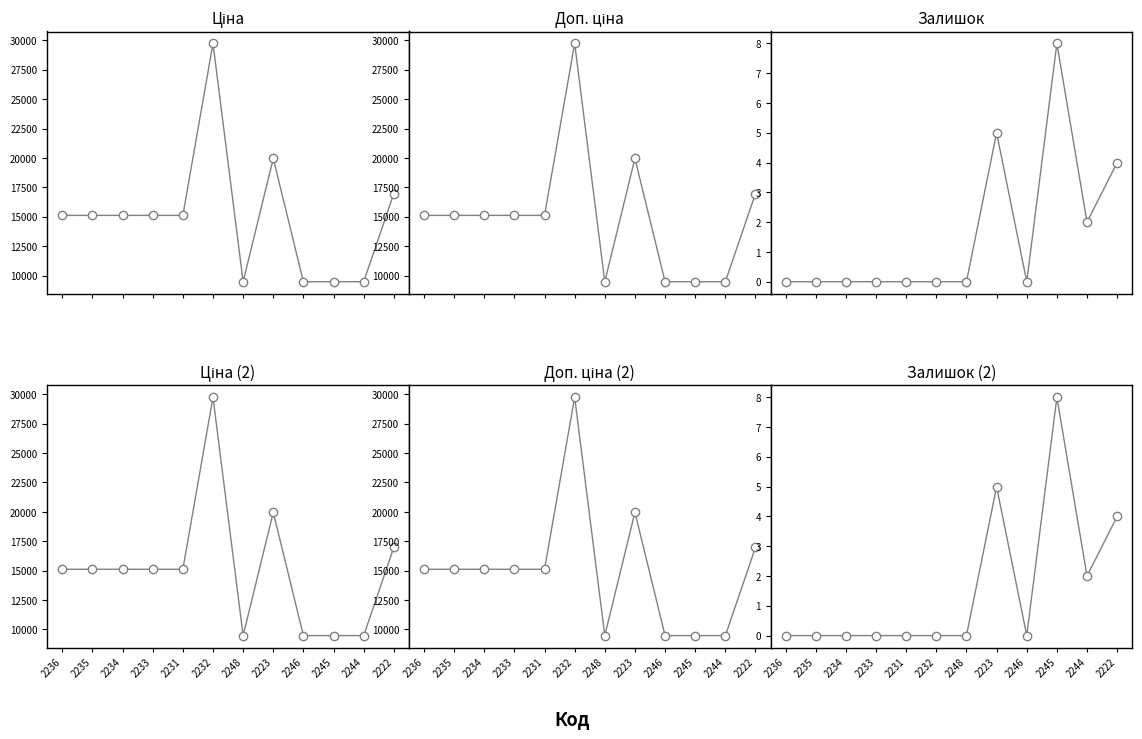

Reading right to left, transcribe all the data shown in this chart.

Ціна: 2222=16976.3	2244=9480.1	2245=9480.1	2246=9480.1	2223=19964.2	2248=9480.1	2232=29747.2	2231=15120.0	2233=15120.0	2234=15120.0	2235=15120.0	2236=15120.0
Доп. ціна: 2222=16976.3	2244=9480.1	2245=9480.1	2246=9480.1	2223=19964.2	2248=9480.1	2232=29747.2	2231=15120.0	2233=15120.0	2234=15120.0	2235=15120.0	2236=15120.0
Залишок: 2222=4.0	2244=2.0	2245=8.0	2246=0.0	2223=5.0	2248=0.0	2232=0.0	2231=0.0	2233=0.0	2234=0.0	2235=0.0	2236=0.0
Ціна (2): 2222=16976.3	2244=9480.1	2245=9480.1	2246=9480.1	2223=19964.2	2248=9480.1	2232=29747.2	2231=15120.0	2233=15120.0	2234=15120.0	2235=15120.0	2236=15120.0
Доп. ціна (2): 2222=16976.3	2244=9480.1	2245=9480.1	2246=9480.1	2223=19964.2	2248=9480.1	2232=29747.2	2231=15120.0	2233=15120.0	2234=15120.0	2235=15120.0	2236=15120.0
Залишок (2): 2222=4.0	2244=2.0	2245=8.0	2246=0.0	2223=5.0	2248=0.0	2232=0.0	2231=0.0	2233=0.0	2234=0.0	2235=0.0	2236=0.0